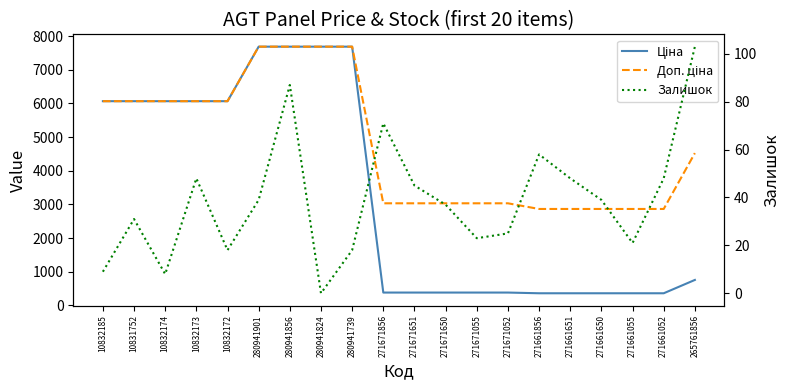

What is the label of the 8th point from the right?

271671055